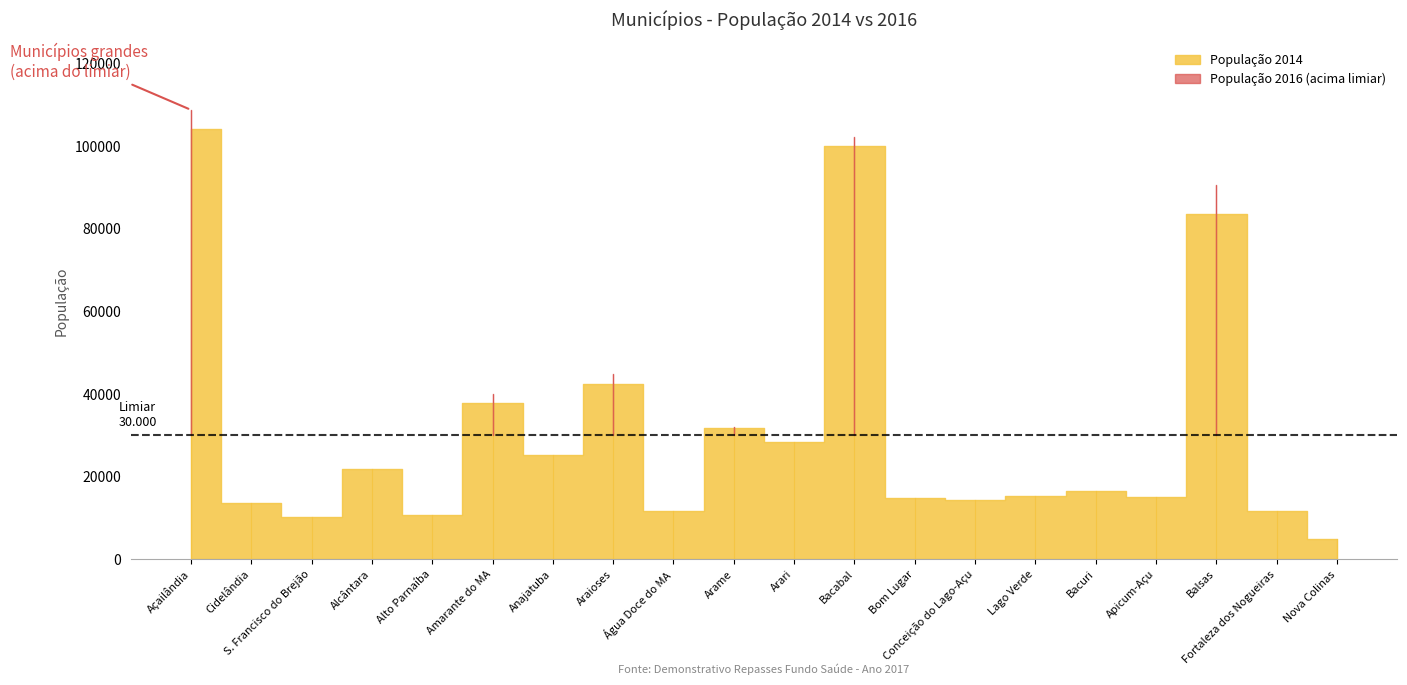

What position from the right is Nova Colinas?

1